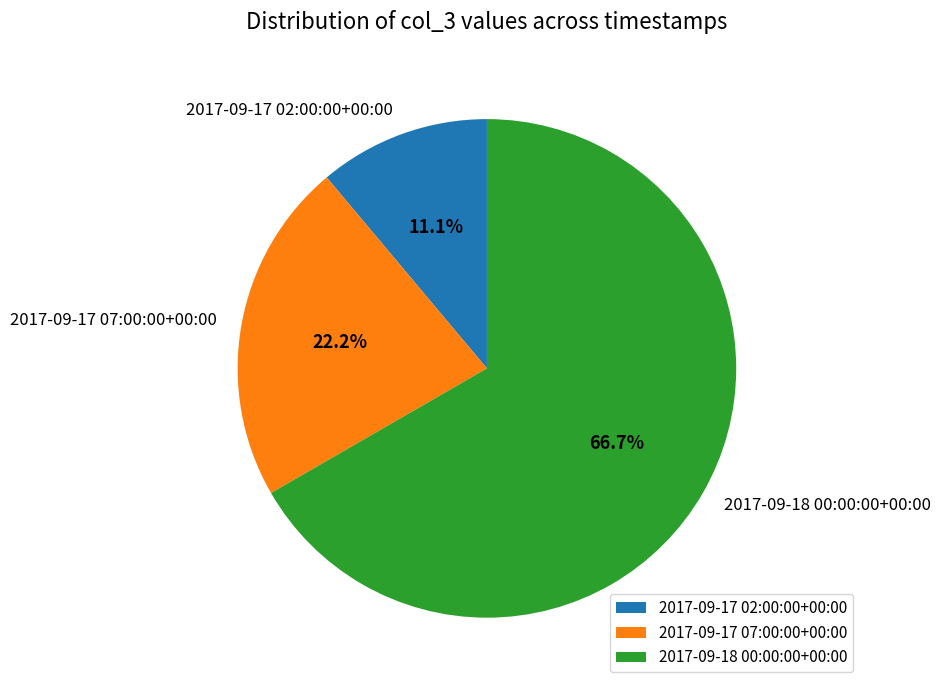

Which slice is the smallest?

2017-09-17 02:00:00+00:00